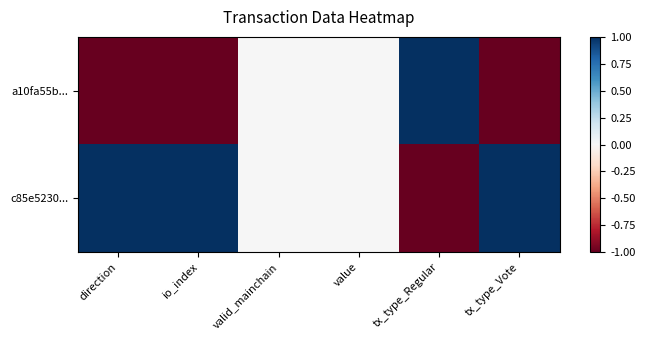

Reading left to right, transcribe all the data shown in this chart.

a10fa55b...: direction=-1	io_index=-1	valid_mainchain=0	value=0	tx_type_Regular=1	tx_type_Vote=-1
c85e5230...: direction=1	io_index=1	valid_mainchain=0	value=0	tx_type_Regular=-1	tx_type_Vote=1